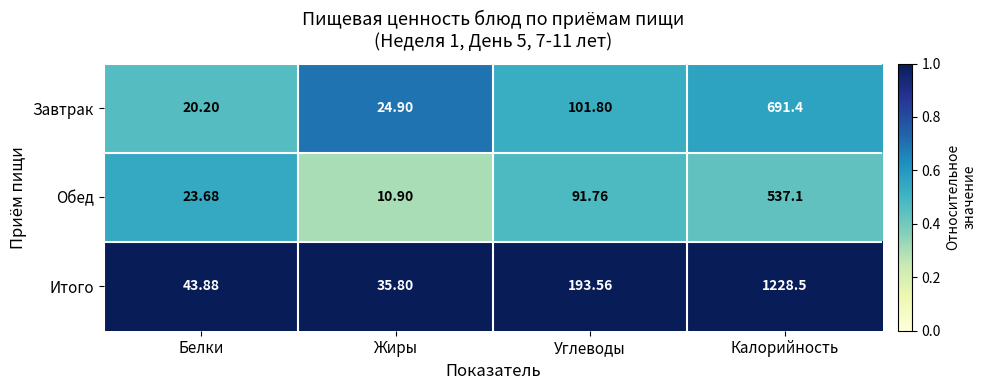

At which label does Обед first exceed 91?

Углеводы